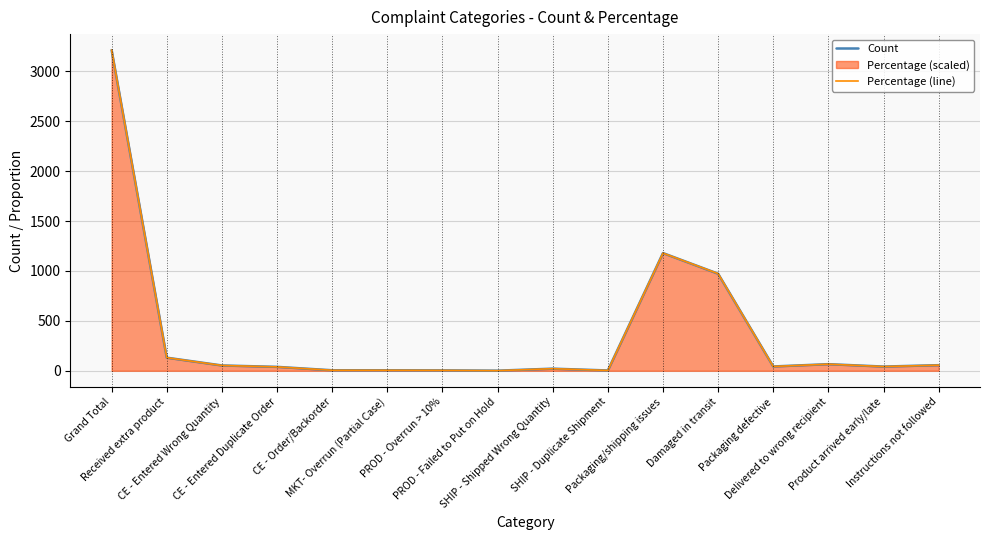

What is the difference between the highest and lowest values at Damaged in transit?

1.2